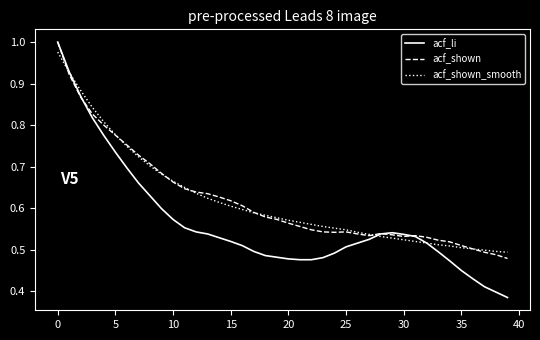

How many acf_li values are between 0 and 1?

40